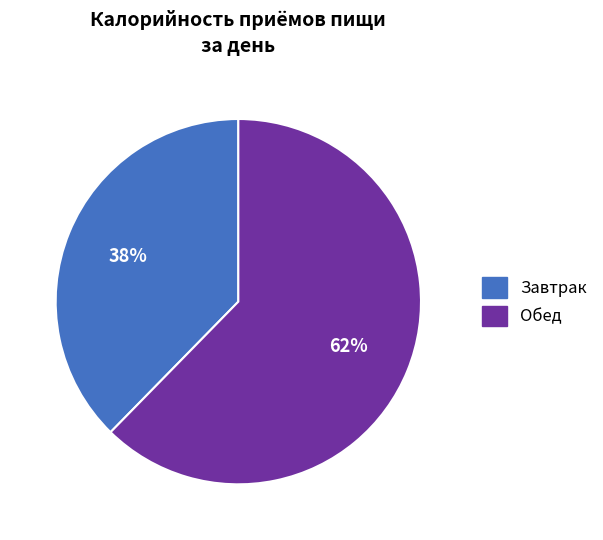

Is the sum of Обед and Завтрак greater than half?

Yes